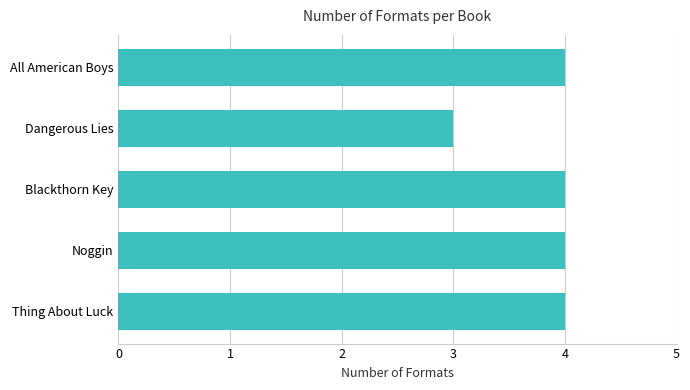

Reading top to bottom, transcribe all the data shown in this chart.

4	3	4	4	4